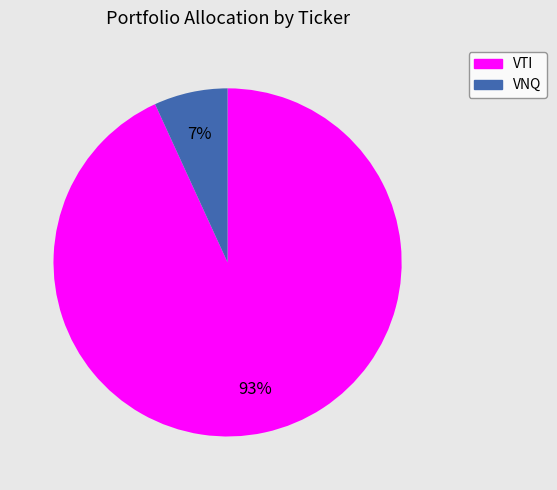

Rank the categories by value from highest to lowest.

VTI, VNQ